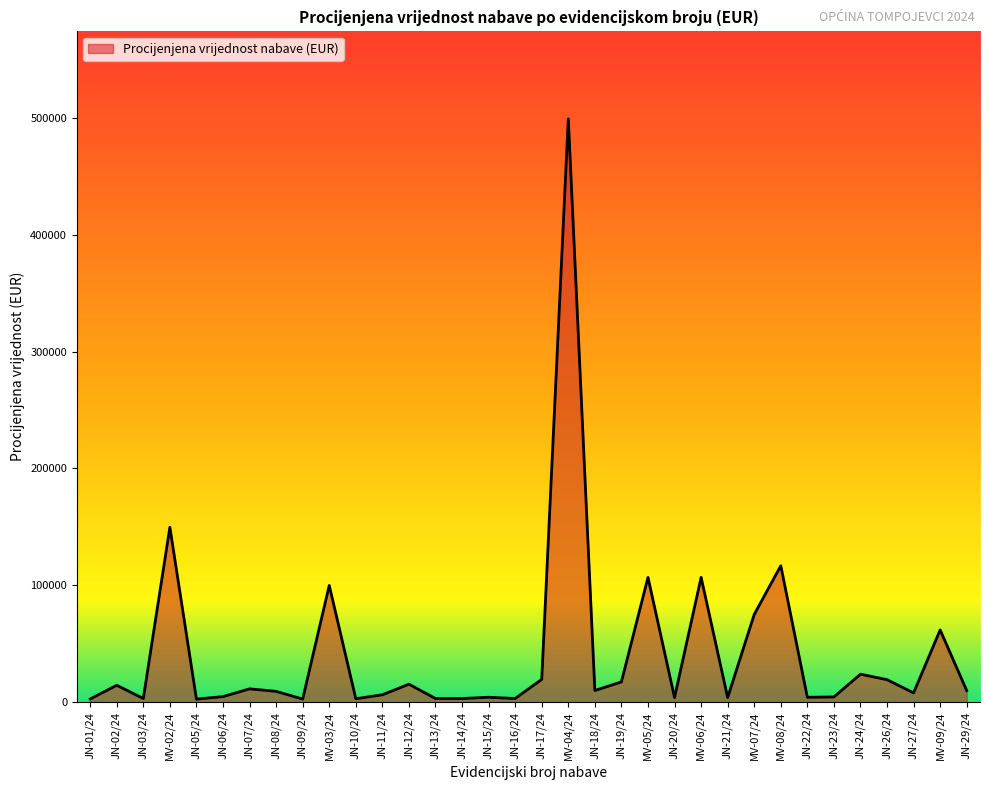

Which has a higher value, JN-19/24 or MV-02/24?

MV-02/24